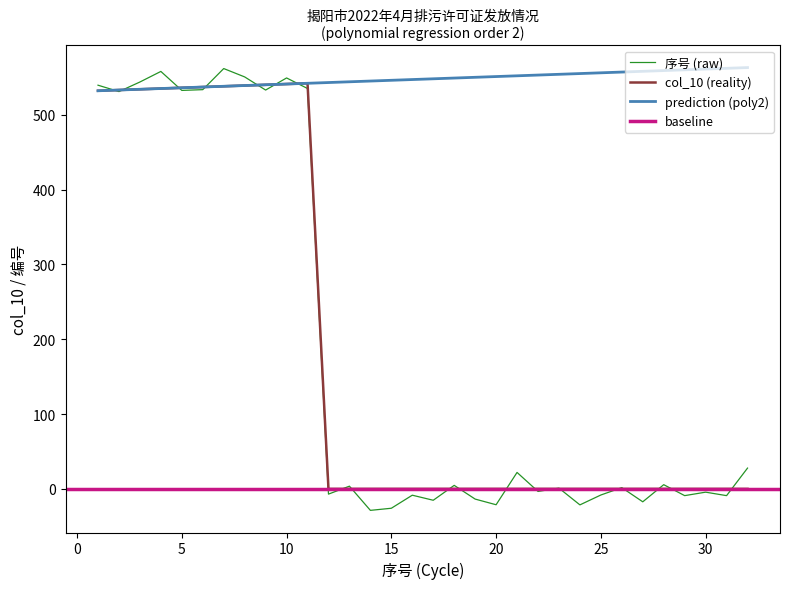

Is it true that prediction (poly2) equals 180.6 at 25?

False